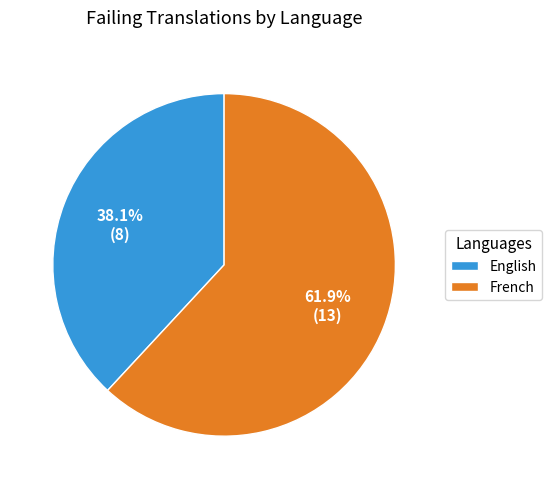

Rank the categories by value from lowest to highest.

English, French